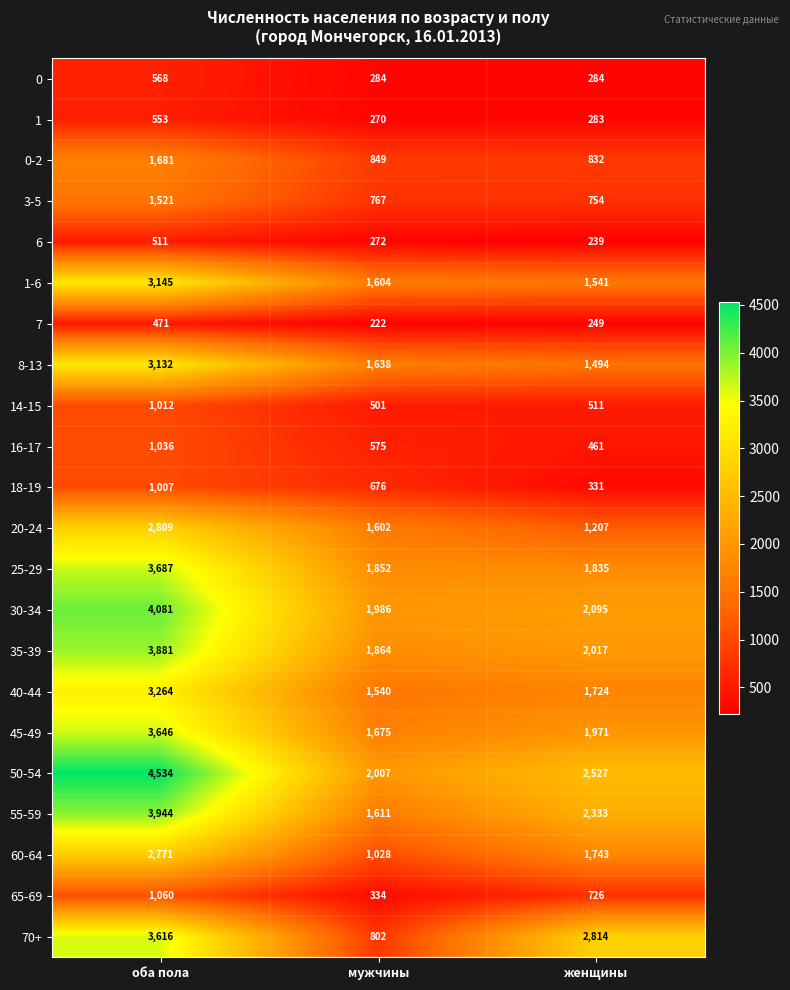

What is the difference between the 60-64 values at мужчины and оба пола?

1743